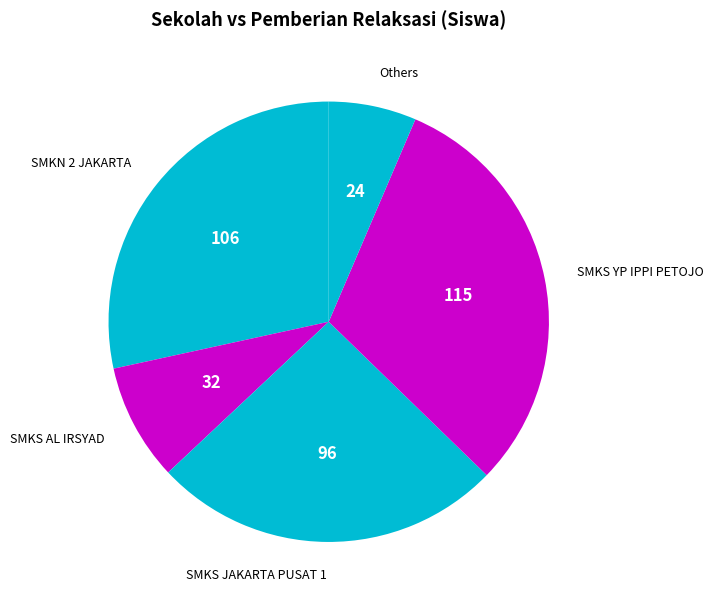

How many segments does this pie chart have?

5